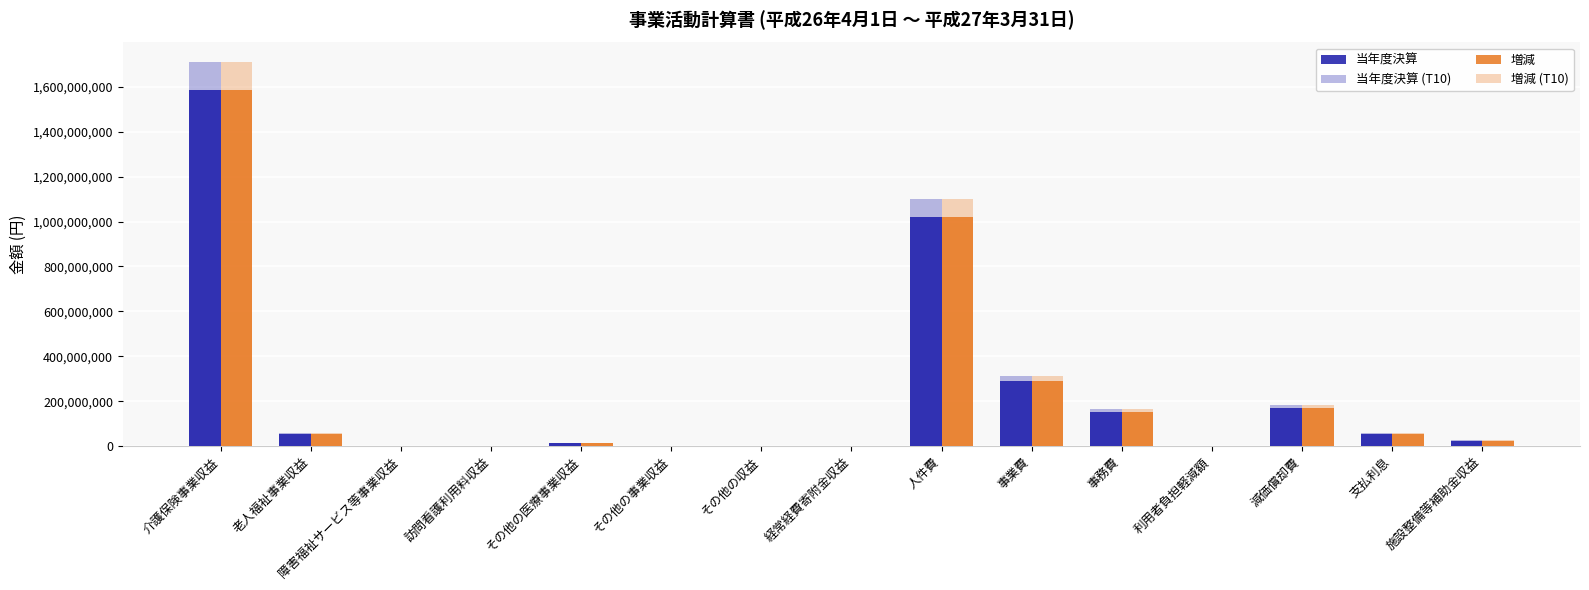

Count the number of data series in this chart.

4